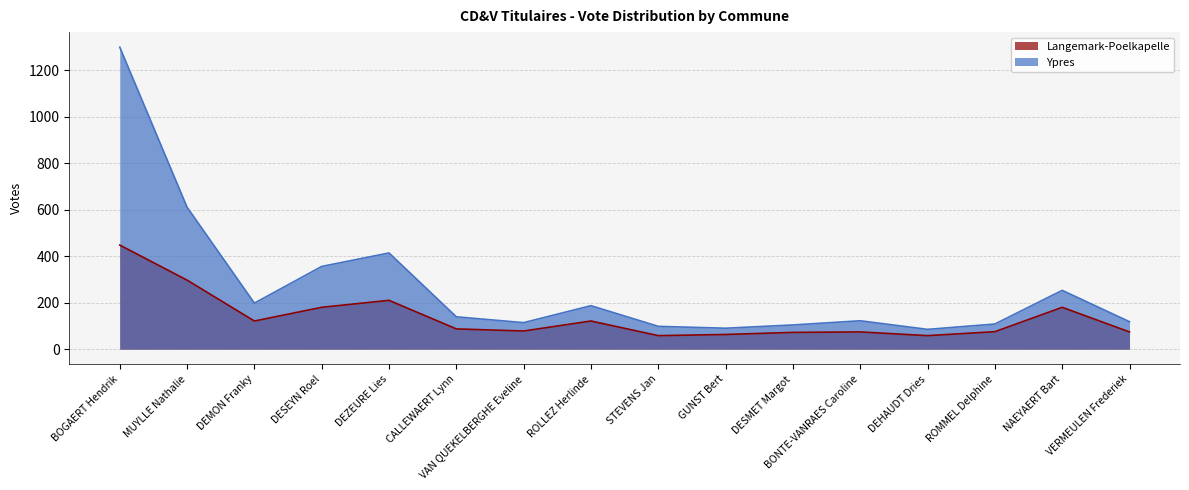

At how many categories does at least one series exceed 954?

1